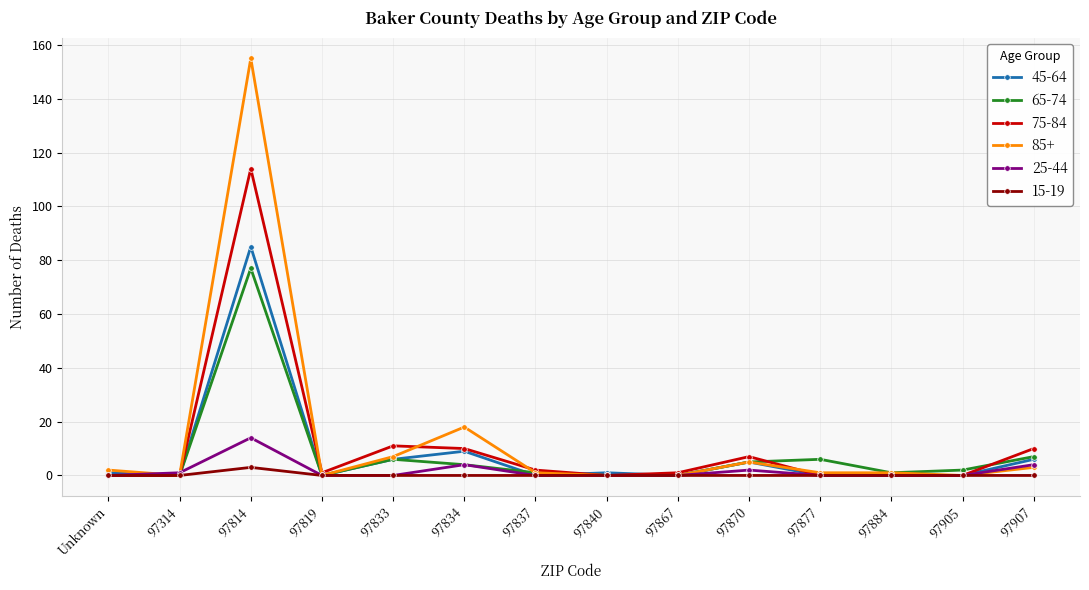

At which category does 75-84 reach its first local peak?

97814